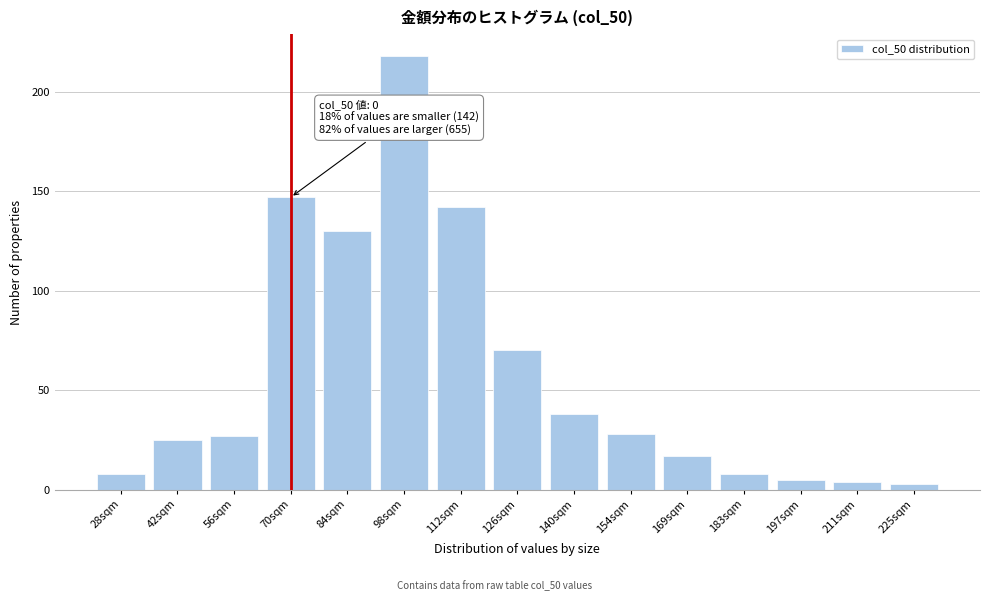

Reading right to left, what are all the values shown in this chart?

225sqm=3	211sqm=4	197sqm=5	183sqm=8	169sqm=17	154sqm=28	140sqm=38	126sqm=70	112sqm=142	98sqm=218	84sqm=130	70sqm=147	56sqm=27	42sqm=25	28sqm=8